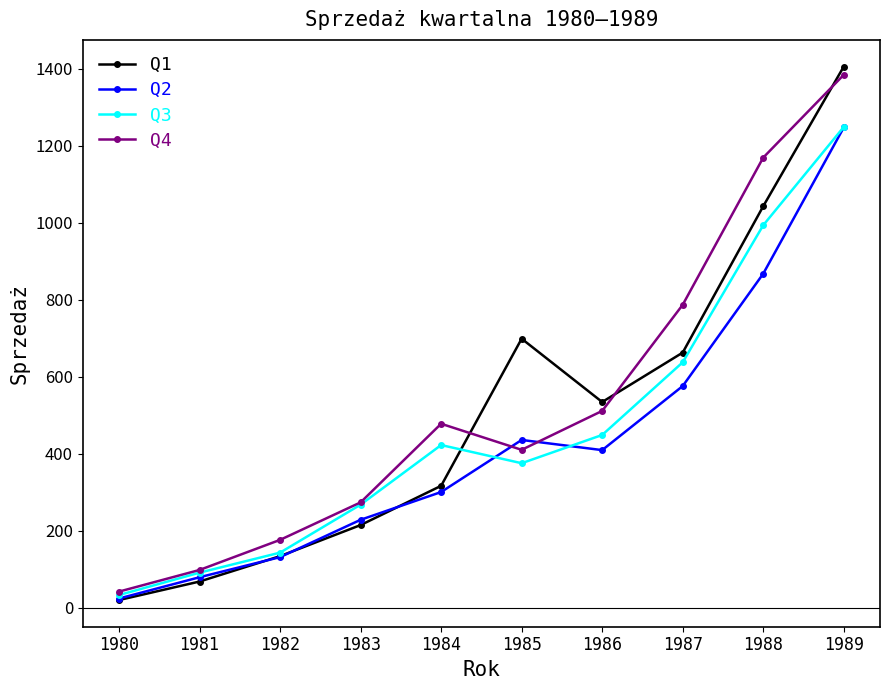

What is the lowest value of the Q4 series?

41.5